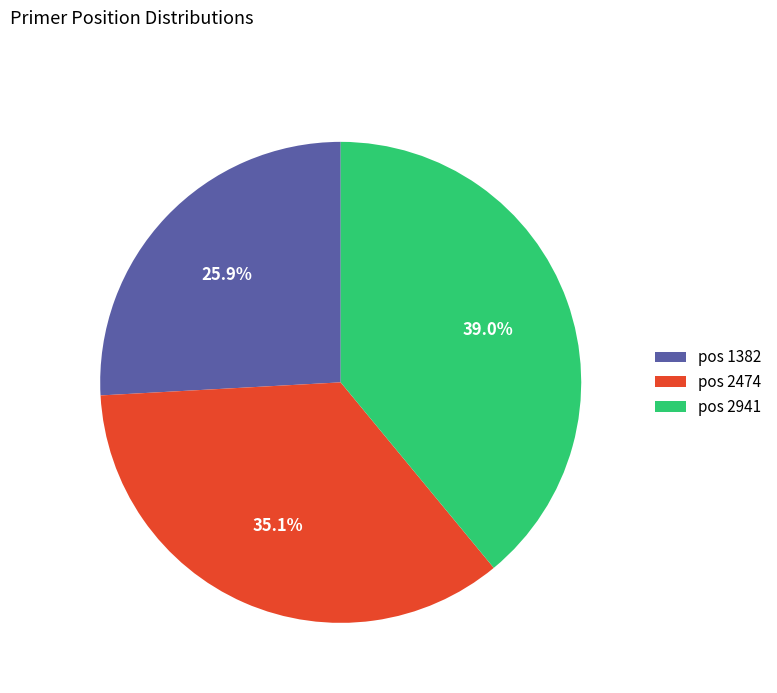

Do pos 2474 and pos 1382 together represent more than half of the pie?

Yes